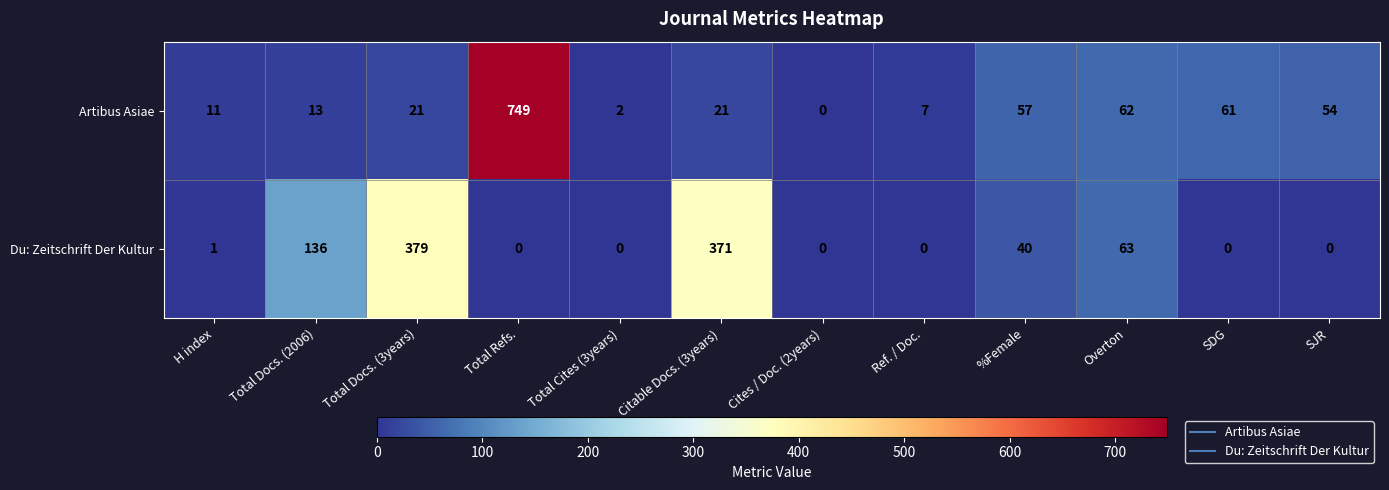

Which series changed the most between Citable Docs. (3years) and SDG?

Du: Zeitschrift Der Kultur